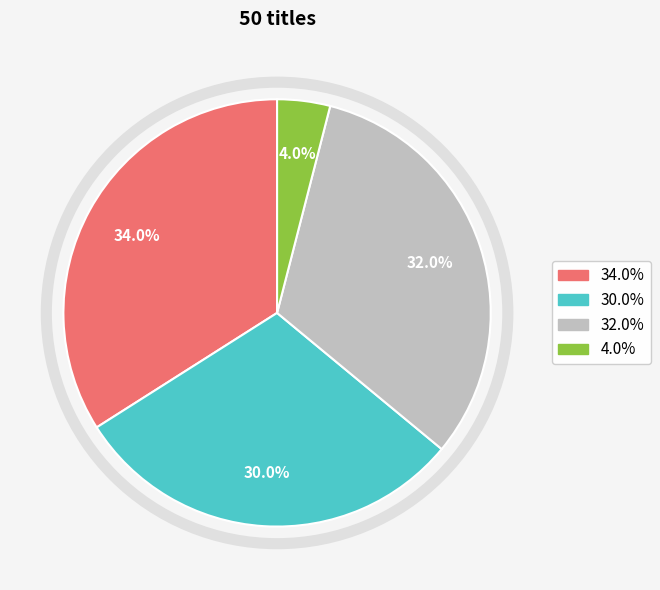

To the nearest percent, what is the difference between the largest and smallest slice percentages?

30%